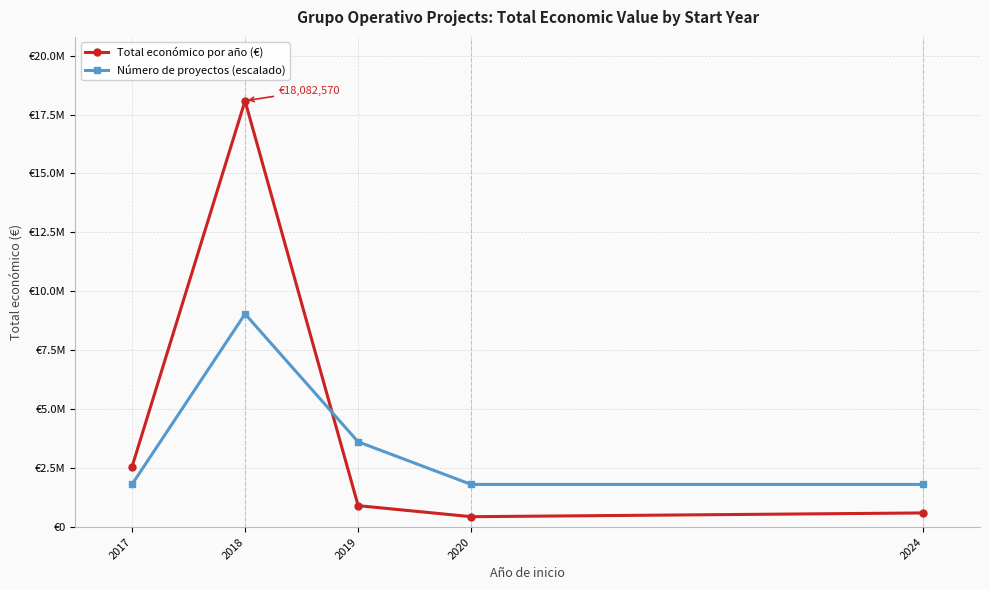

Which series has the largest total across all categories?

Total económico por año (€)